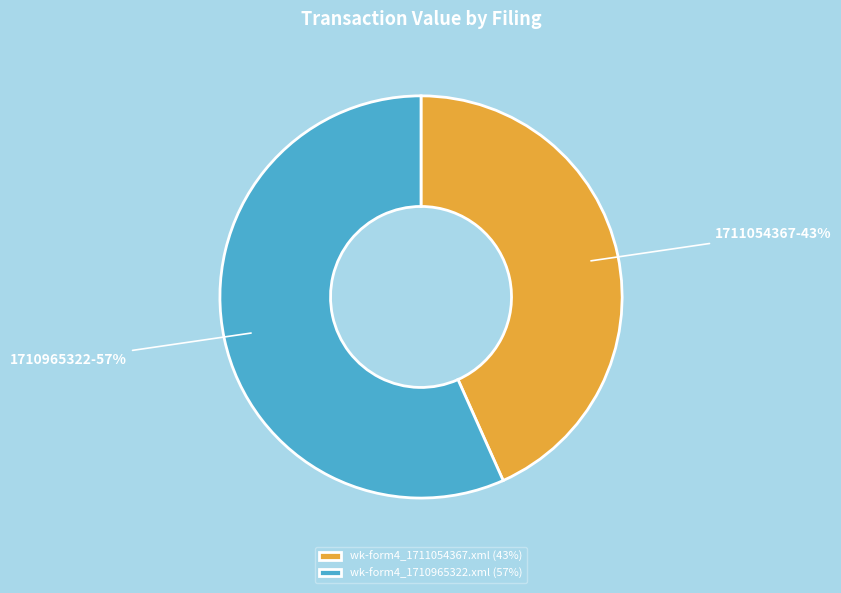

How many slices are in this pie chart?

2